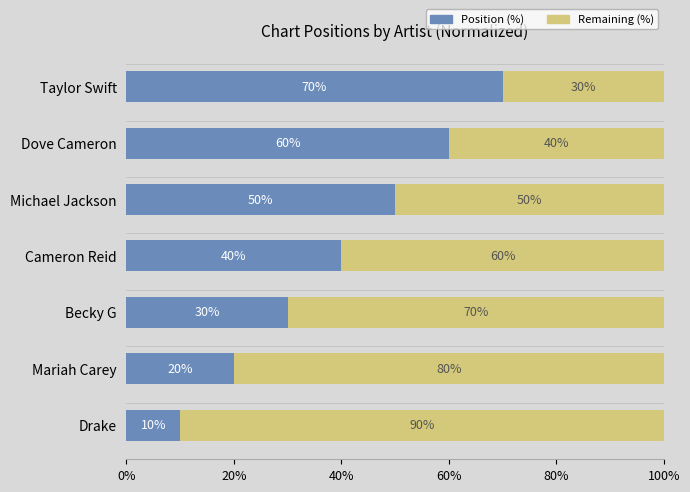

What is the total value across all series at Becky G?

100